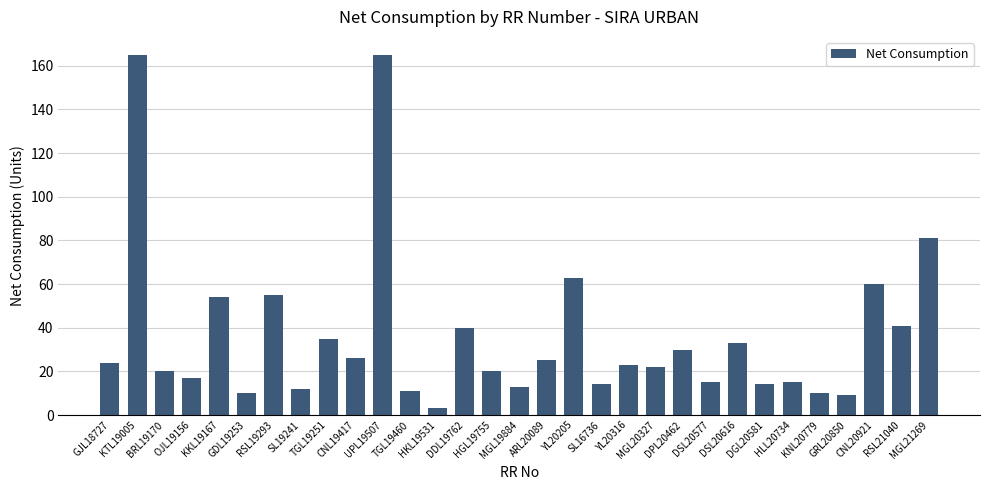

What is the maximum value shown in the chart?

165